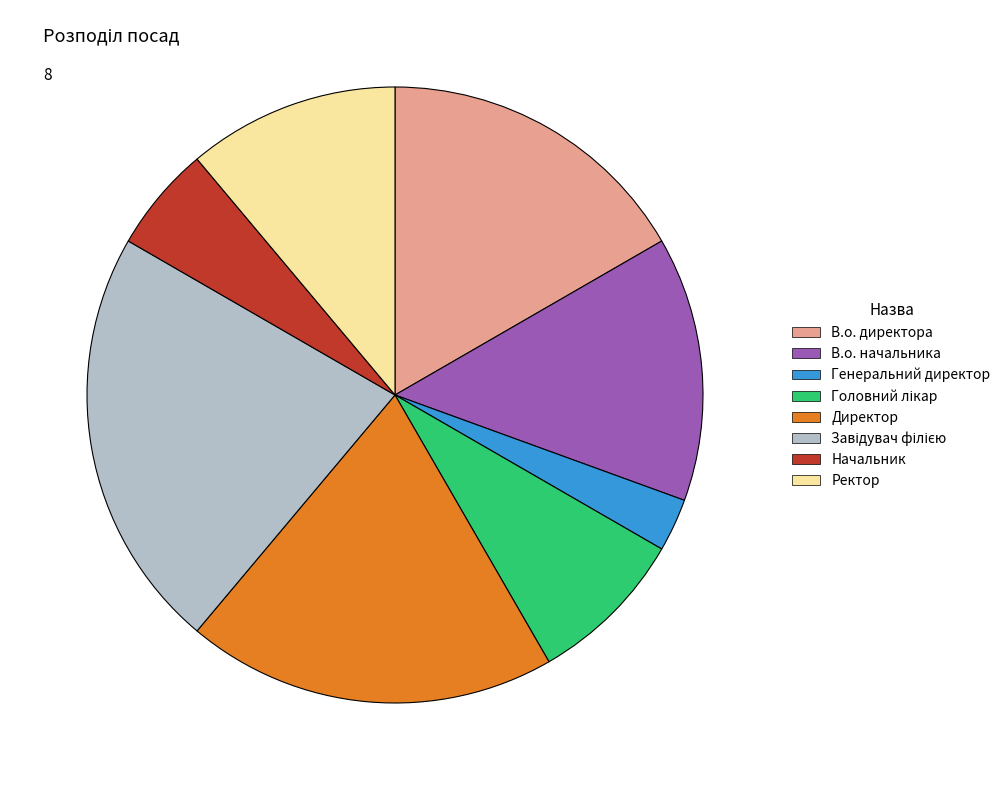

Between Директор and Начальник, which is larger?

Директор